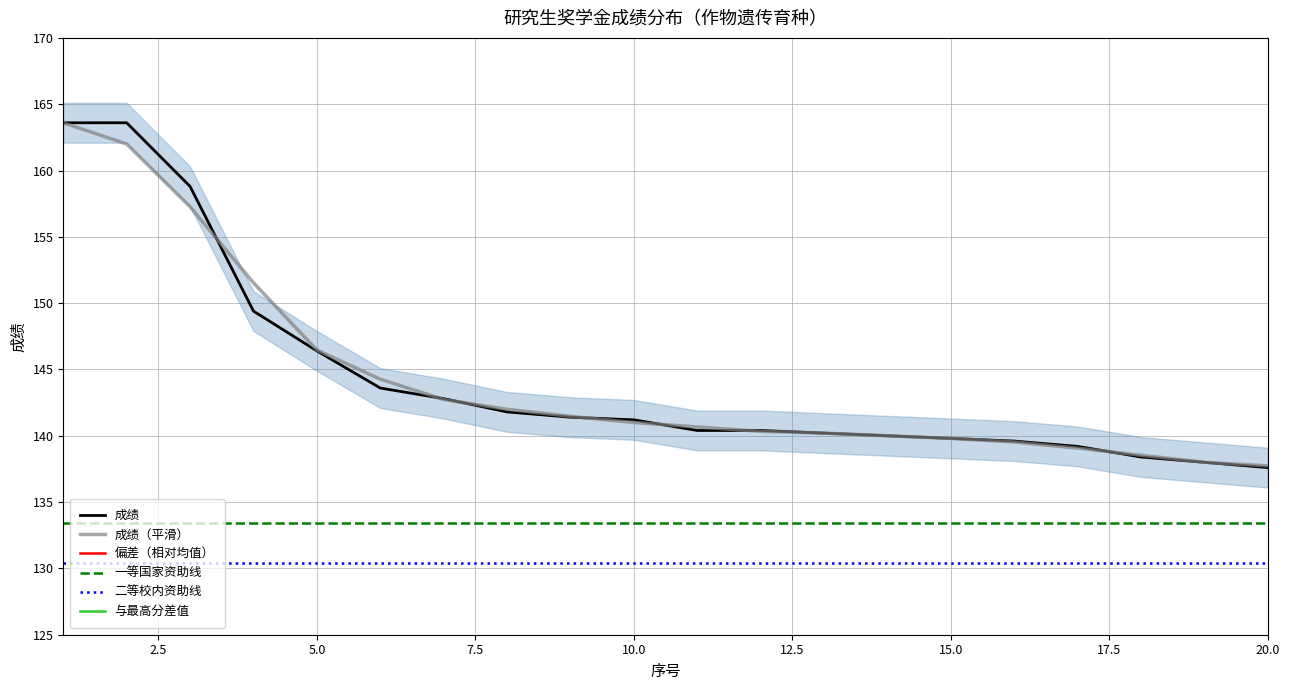

What is the sum of all 成绩（平滑） values?

2886.2